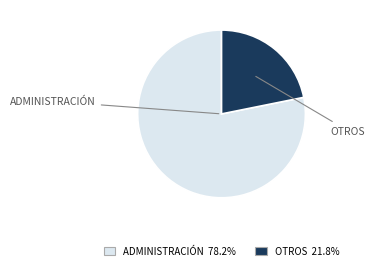

Does any single category account for the majority?

Yes